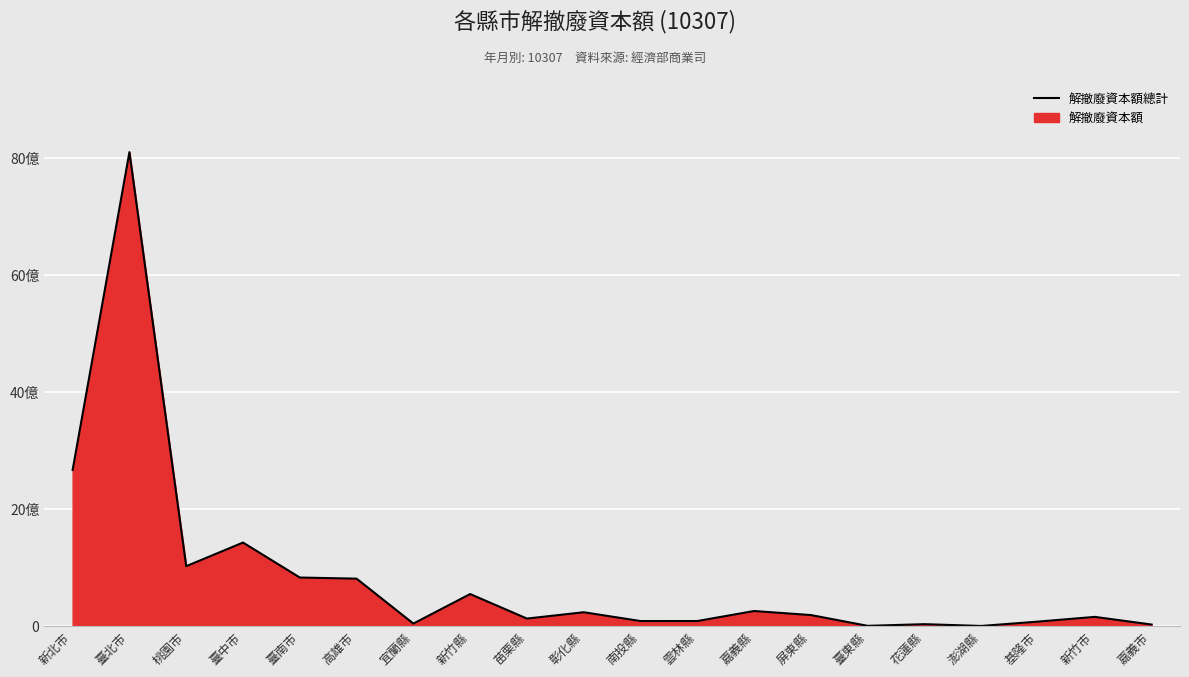

What is the average value?

841938343